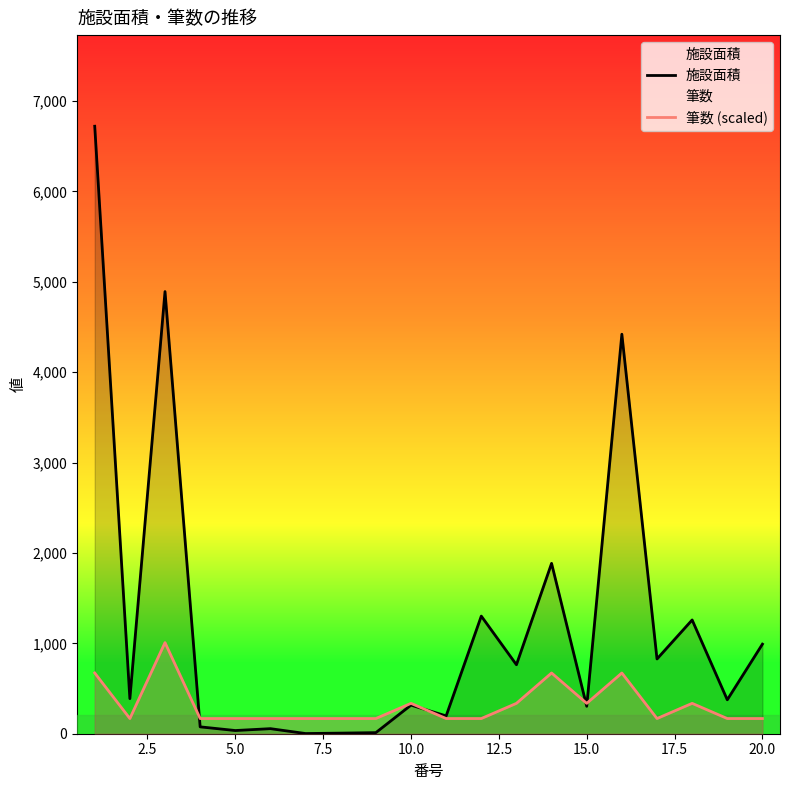

What is the smallest value displayed?

2.0